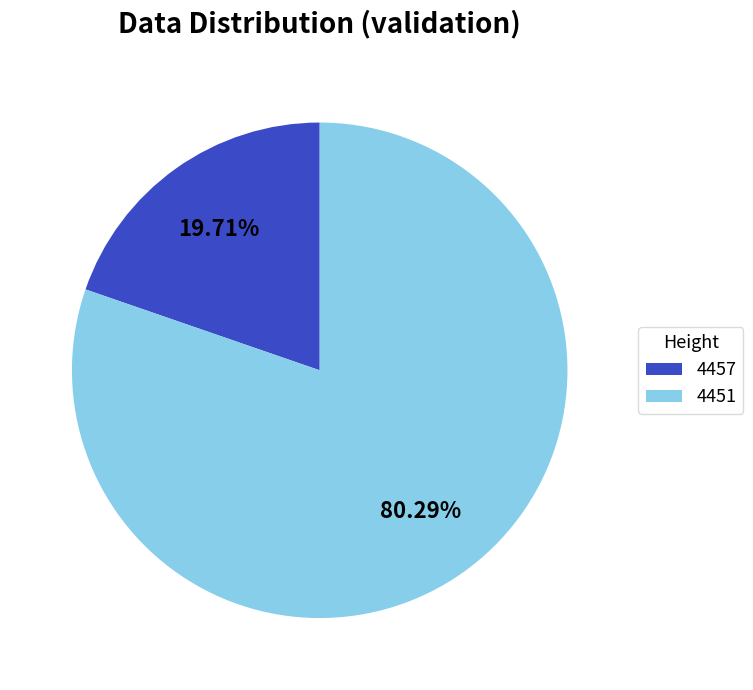

To the nearest percent, what is the difference between the largest and smallest slice percentages?

61%